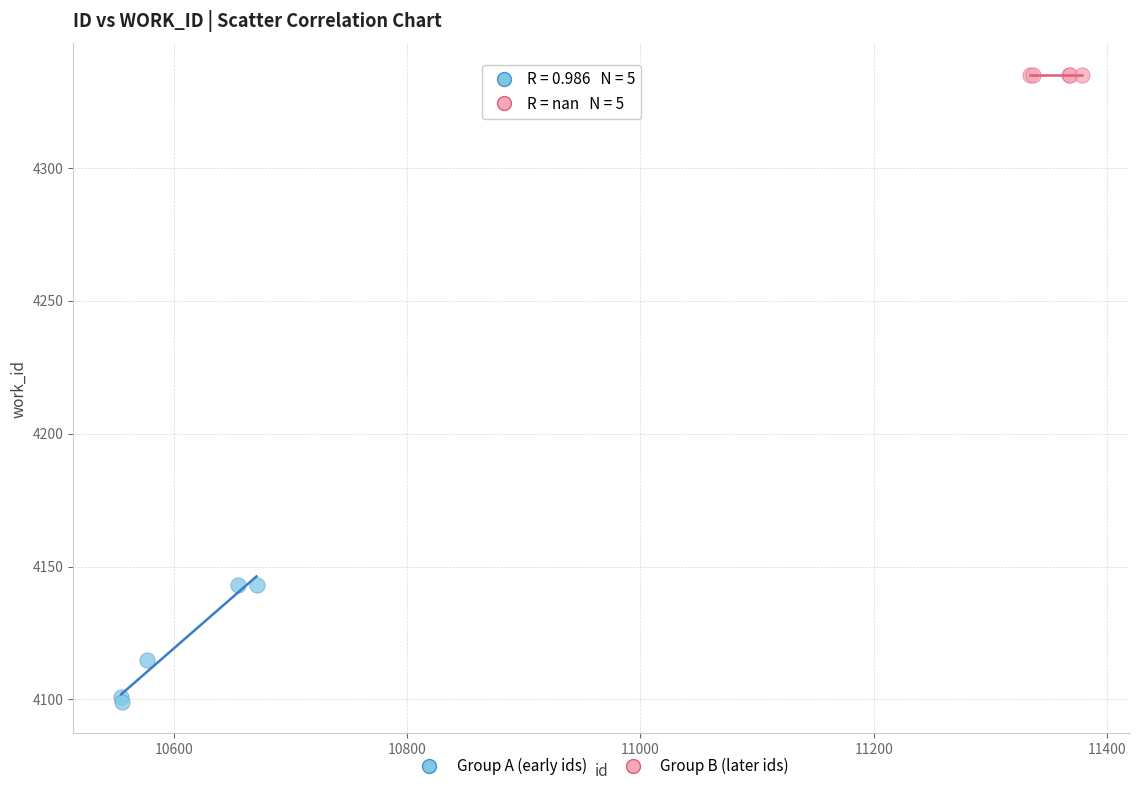

What are all the series names shown in the legend?

Group A (early ids), Group B (later ids)